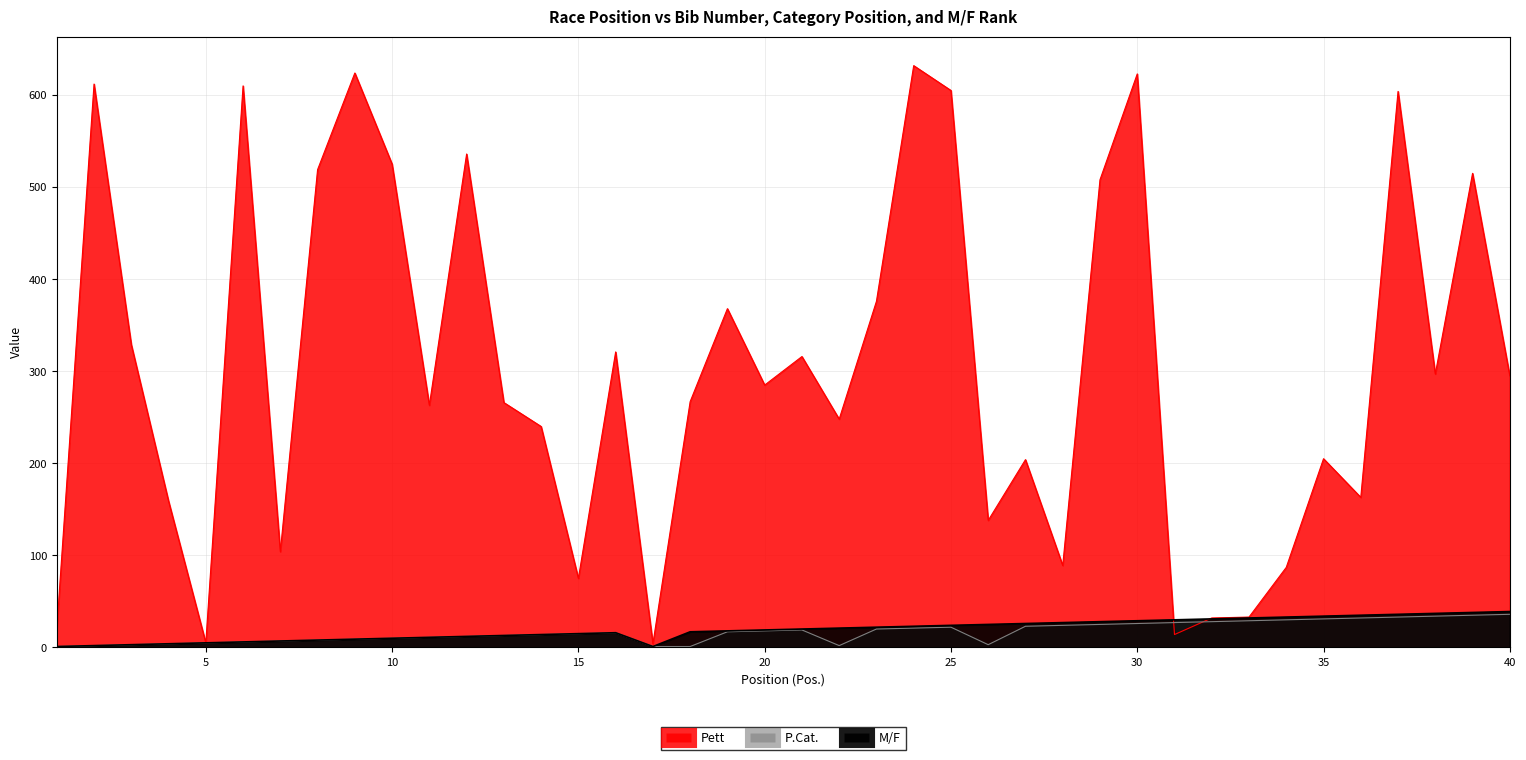

Reading right to left, what are all the values shown in this chart?

Pett: 295	515	297	604	163	205	87	33	32	14	623	508	89	204	138	605	632	376	248	316	285	368	267	4	321	75	240	266	536	263	525	624	519	104	610	5	159	329	612	20
P.Cat.: 36	35	34	33	32	31	30	29	28	27	26	25	24	23	3	22	21	20	2	19	18	17	1	1	16	15	14	13	12	11	10	9	8	7	6	5	4	3	2	1
M/F: 39	38	37	36	35	34	33	32	31	30	29	28	27	26	25	24	23	22	21	20	19	18	17	1	16	15	14	13	12	11	10	9	8	7	6	5	4	3	2	1